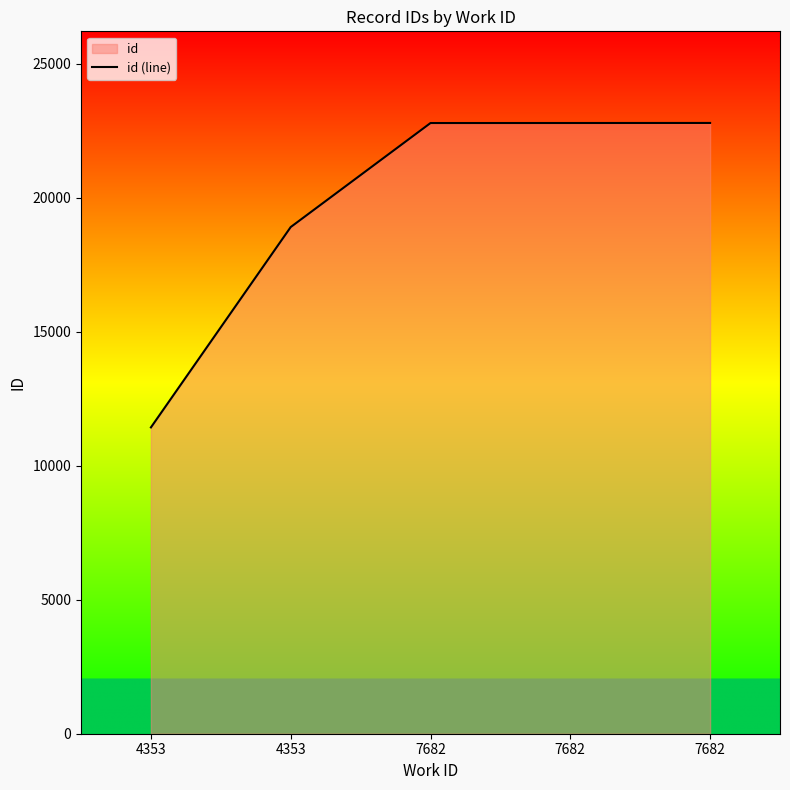

What is the difference between the maximum and second lowest values?

3885